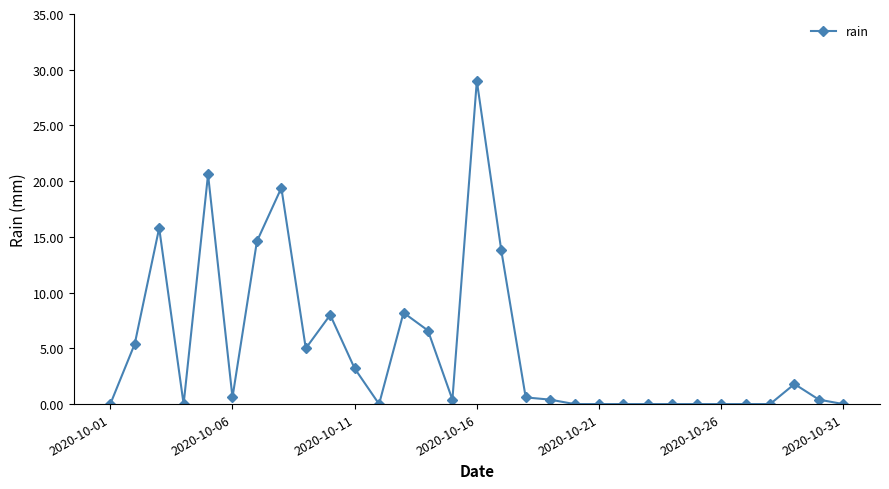

True or false: there are more than 0 points higher than both neighbors.

True